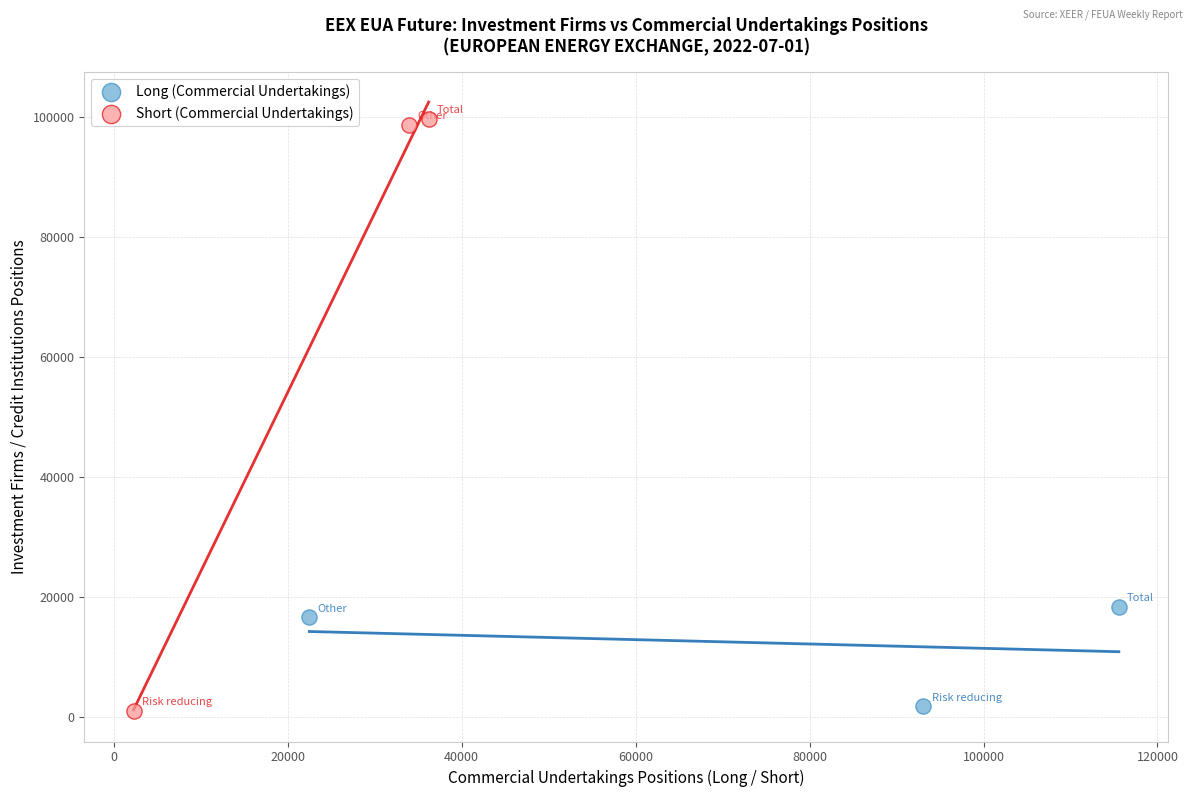

Which series reaches the maximum Y coordinate?

Short (Commercial Undertakings)